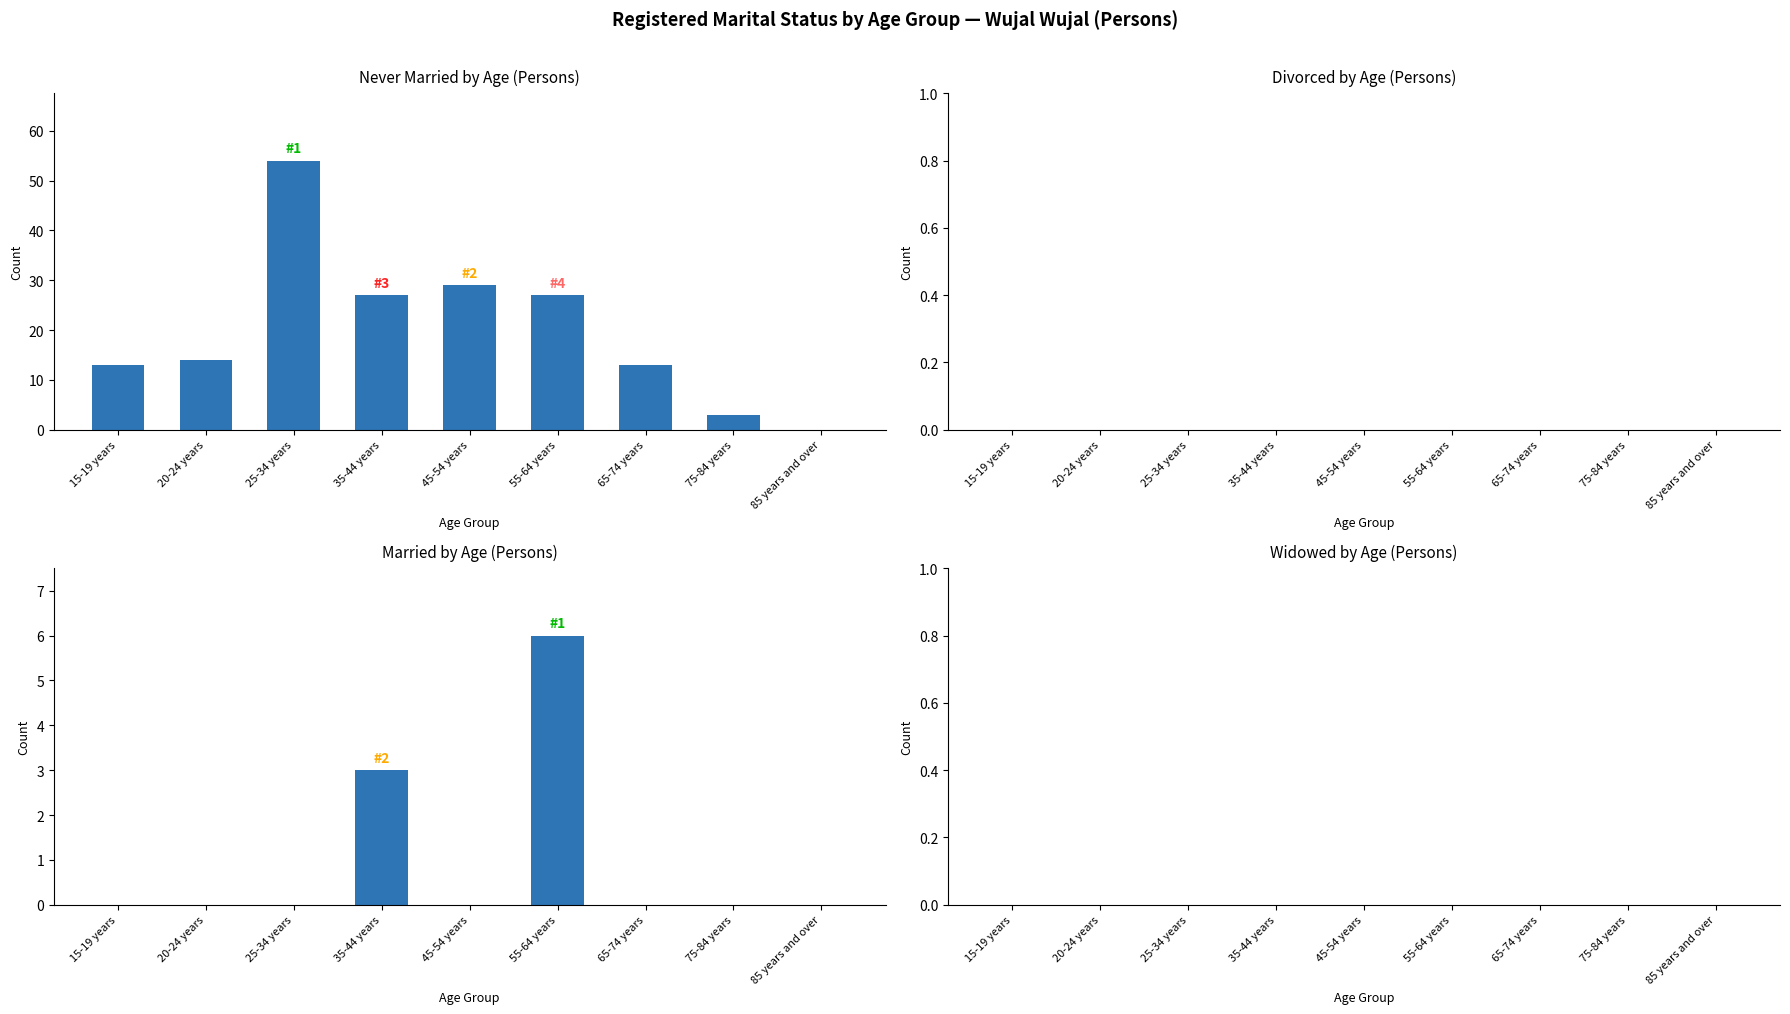

What position from the left is 35-44 years?

4